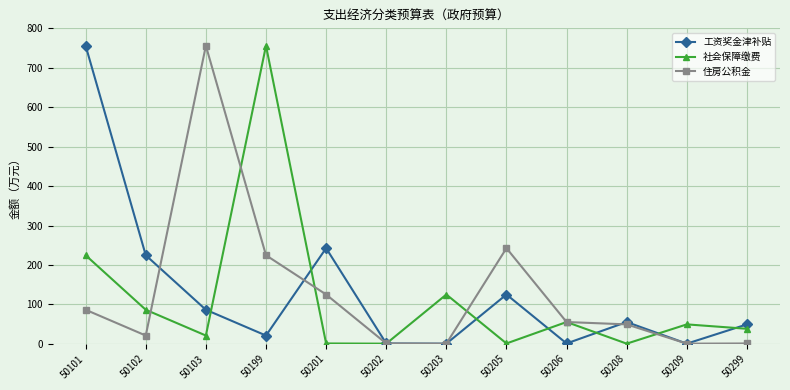

At which label is 工资奖金津补贴 closest to 378?

50201